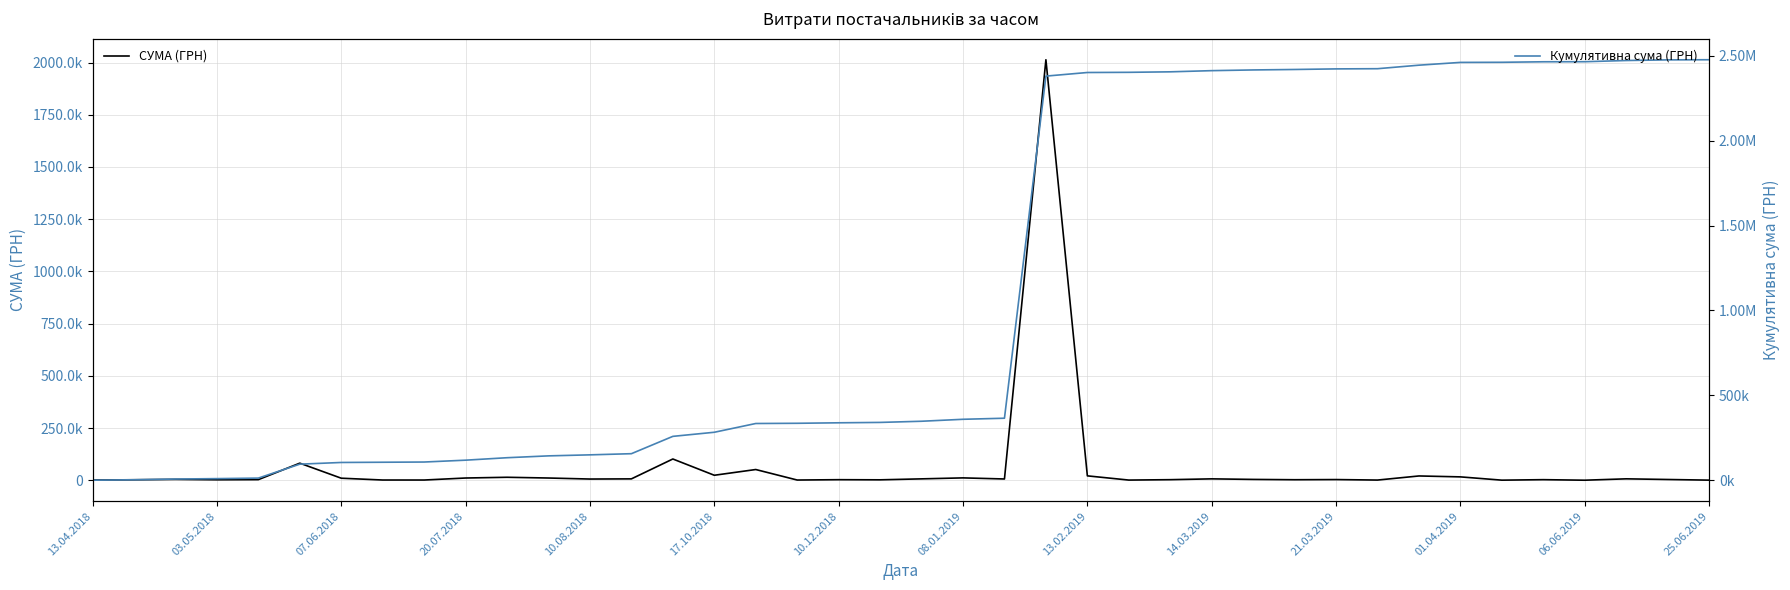

Does the chart have visible grid lines?

Yes